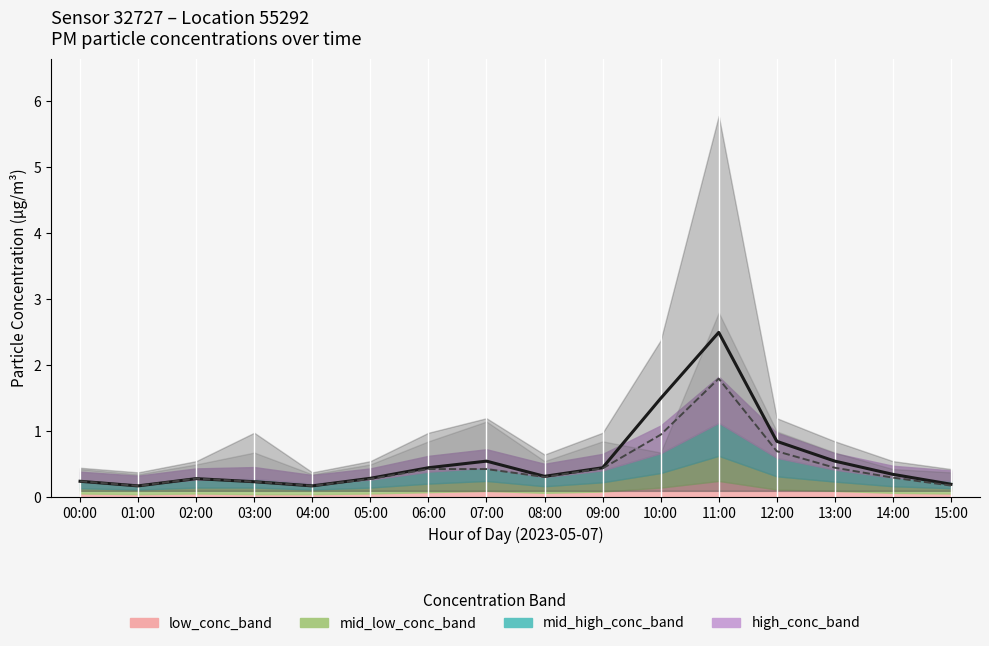

Reading right to left, list all the values displayed in this chart.

P1: 15:00=0.2	14:00=0.3	13:00=0.6	12:00=0.8	11:00=2.5	10:00=1.5	09:00=0.5	08:00=0.3	07:00=0.6	06:00=0.5	05:00=0.3	04:00=0.2	03:00=0.2	02:00=0.3	01:00=0.2	00:00=0.2
P2: 15:00=0.2	14:00=0.3	13:00=0.5	12:00=0.7	11:00=1.8	10:00=0.9	09:00=0.4	08:00=0.3	07:00=0.4	06:00=0.4	05:00=0.3	04:00=0.2	03:00=0.2	02:00=0.3	01:00=0.2	00:00=0.2